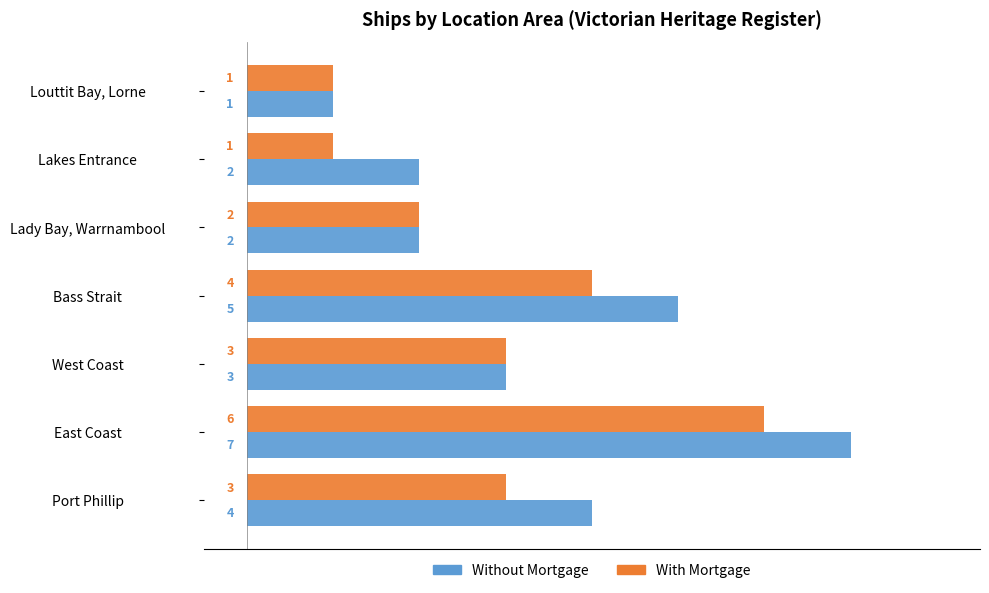

Count the Without Mortgage values in the range 2 to 5.

5